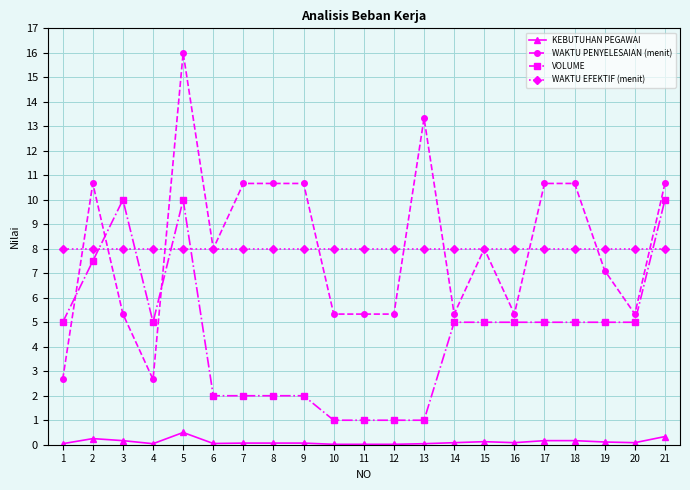

Where is the first local minimum for WAKTU PENYELESAIAN (menit)?

4